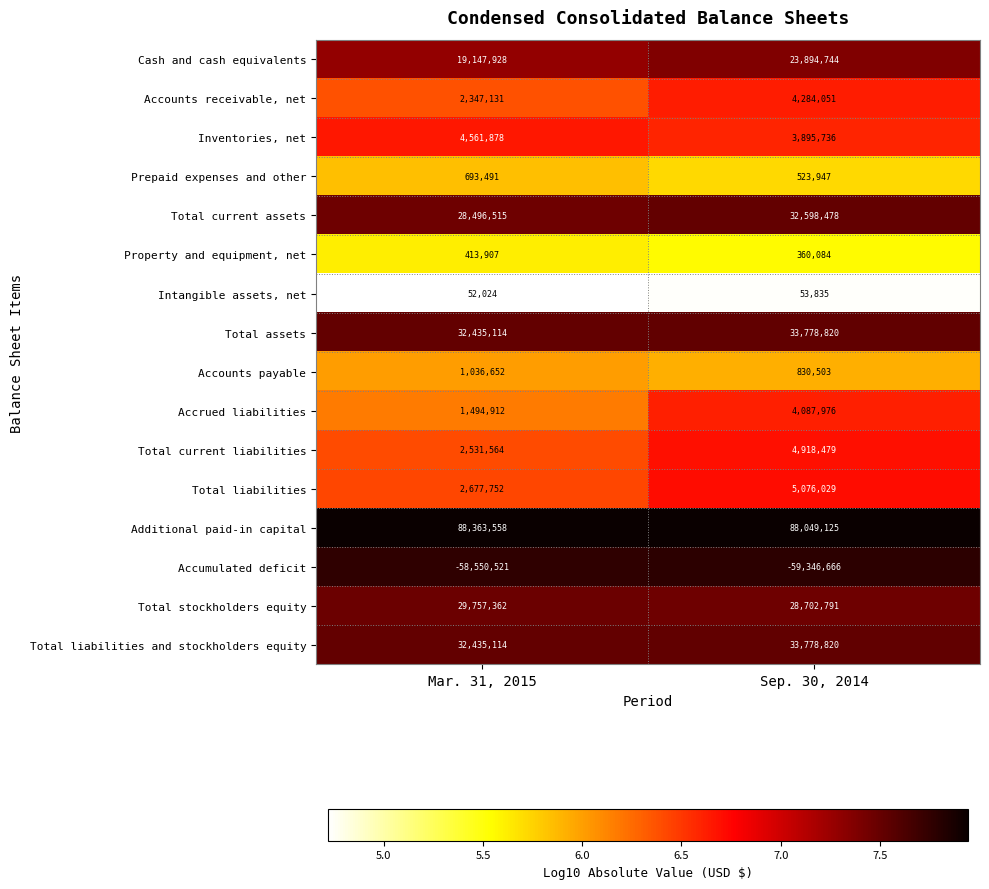

What is the spread (max minus min) of values at Mar. 31, 2015?

146914079